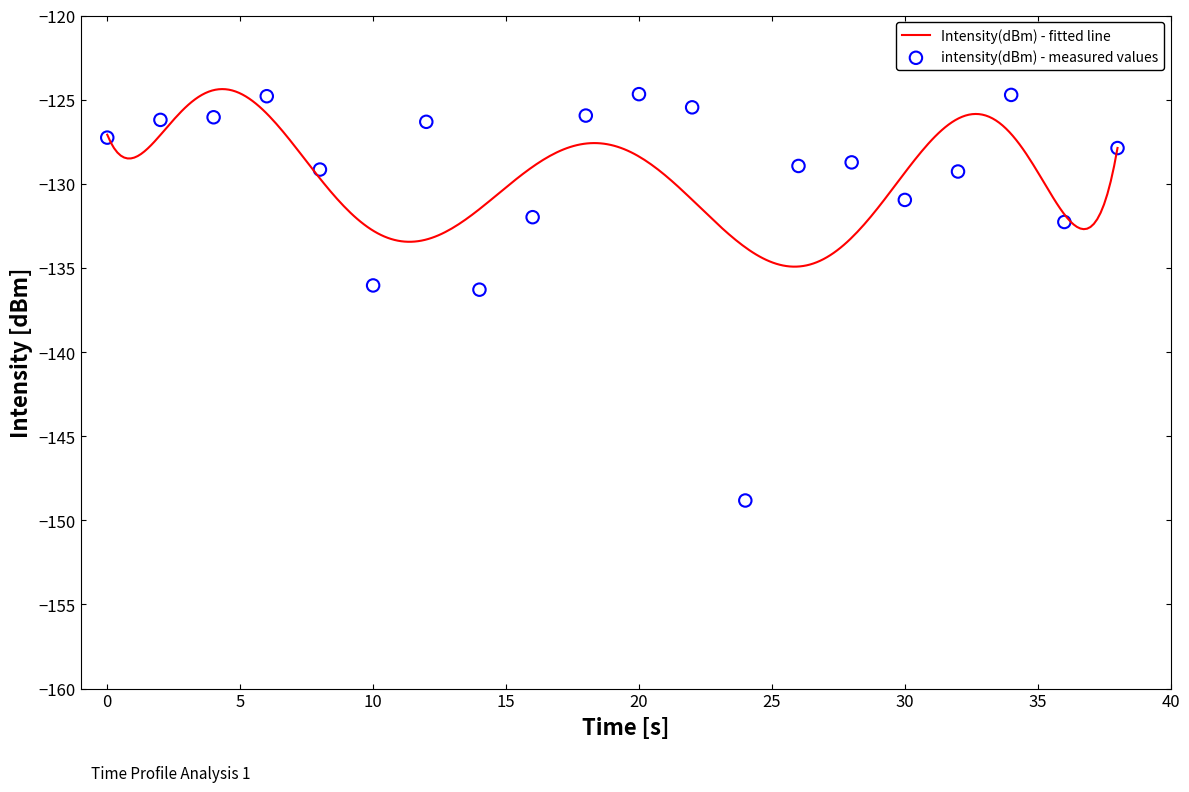

What is the highest value of the Intensity(dBm) - fitted line series?

-124.4